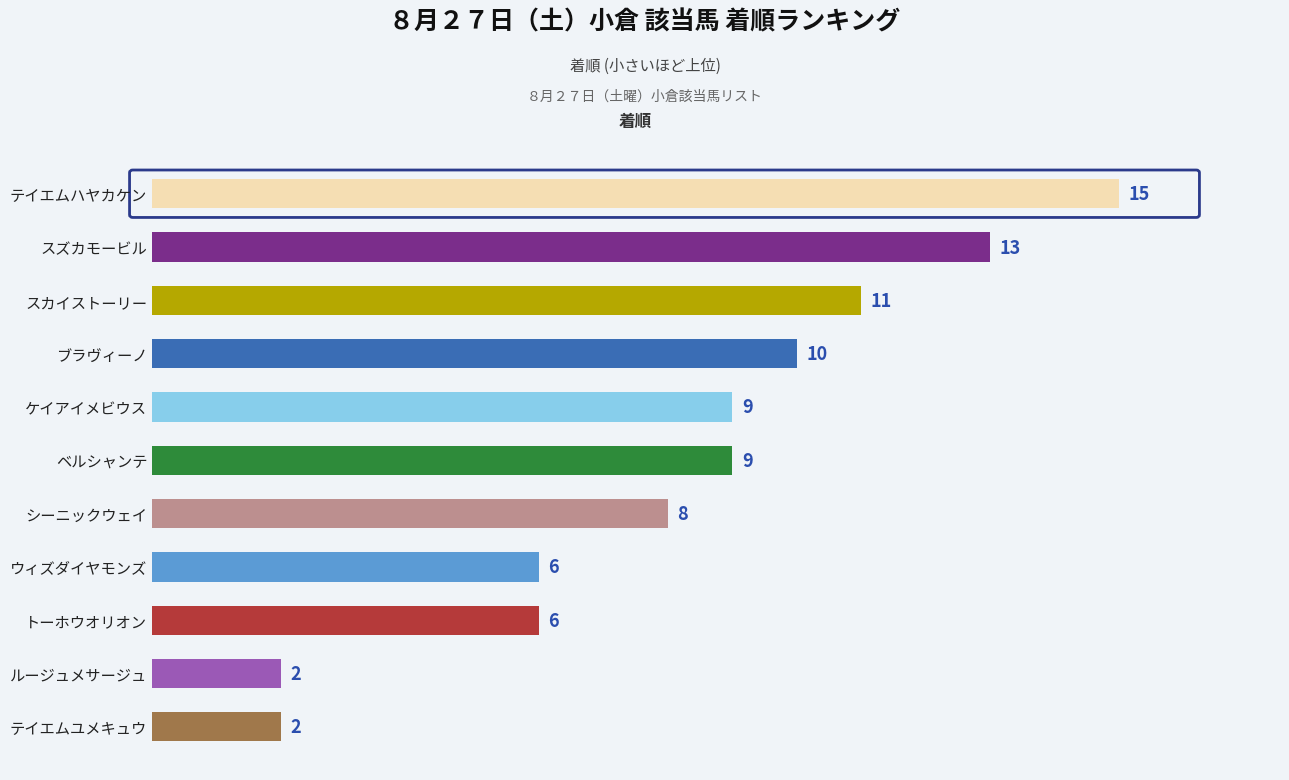

What is the difference between the values at テイエムユメキュウ and ケイアイメビウス?

7